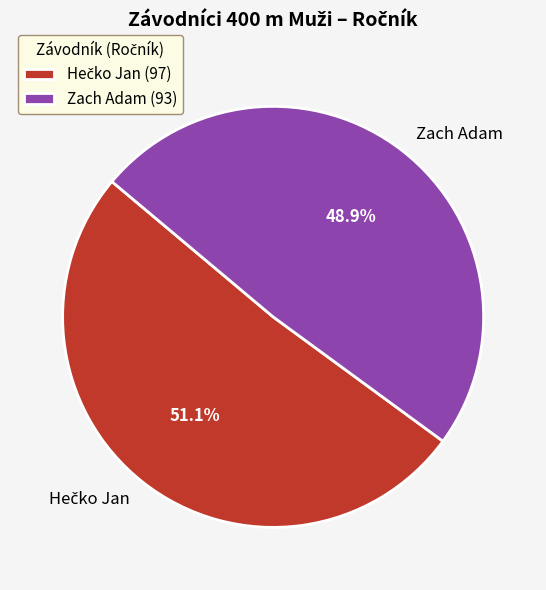

Which slice is the smallest?

Zach Adam